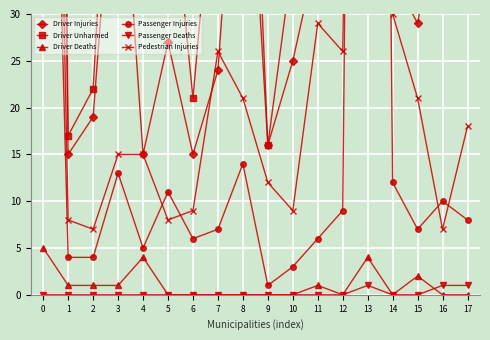

Reading left to right, list all the values displayed in this chart.

Driver Injuries: 0=207	1=15	2=19	3=54	4=15	5=27	6=15	7=24	8=61	9=16	10=25	11=37	12=34	13=307	14=34	15=29	16=44	17=45
Driver Unharmed: 0=335	1=17	2=22	3=69	4=35	5=48	6=21	7=51	8=79	9=16	10=36	11=59	12=76	13=535	14=82	15=42	16=51	17=50
Driver Deaths: 0=5	1=1	2=1	3=1	4=4	5=0	6=0	7=0	8=0	9=0	10=0	11=1	12=0	13=4	14=0	15=2	16=0	17=0
Passenger Injuries: 0=105	1=4	2=4	3=13	4=5	5=11	6=6	7=7	8=14	9=1	10=3	11=6	12=9	13=282	14=12	15=7	16=10	17=8
Passenger Deaths: 0=0	1=0	2=0	3=0	4=0	5=0	6=0	7=0	8=0	9=0	10=0	11=0	12=0	13=1	14=0	15=0	16=1	17=1
Pedestrian Injuries: 0=139	1=8	2=7	3=15	4=15	5=8	6=9	7=26	8=21	9=12	10=9	11=29	12=26	13=197	14=30	15=21	16=7	17=18